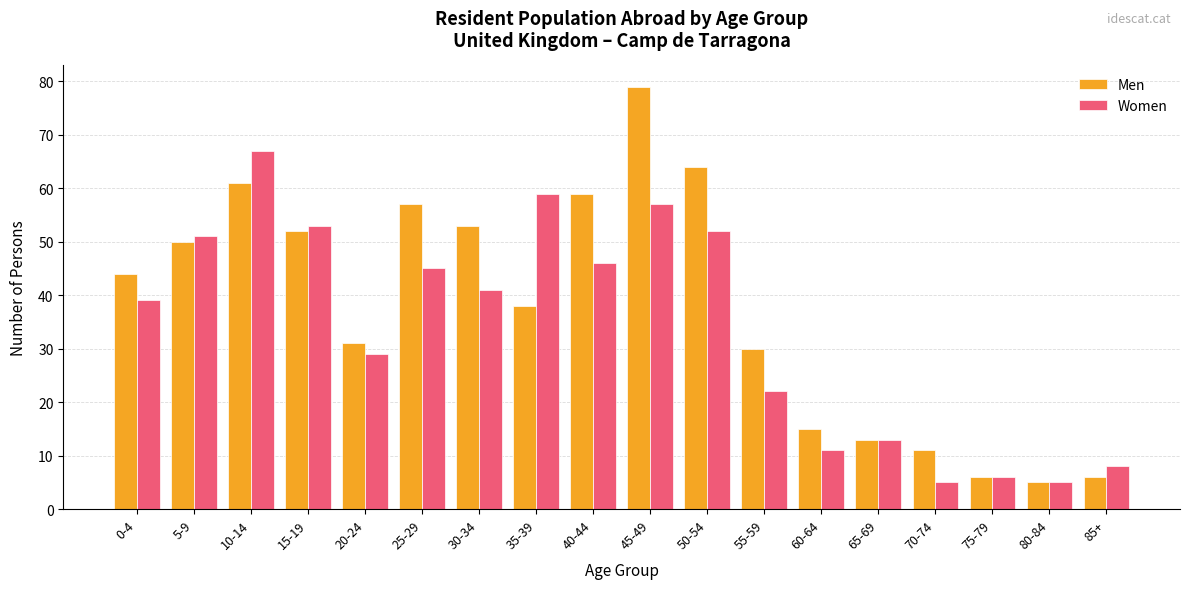

The value of Men at 5-9 is 19. True or false?

False